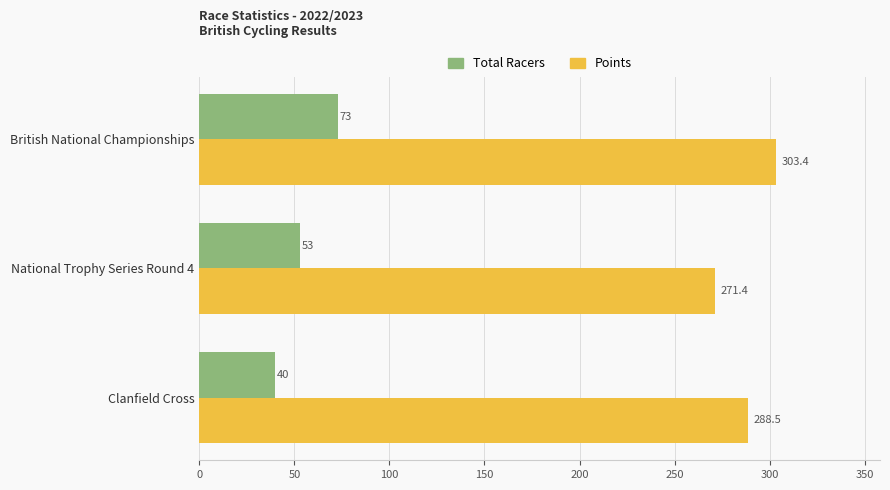

How many data points in Points are less than 288?

1